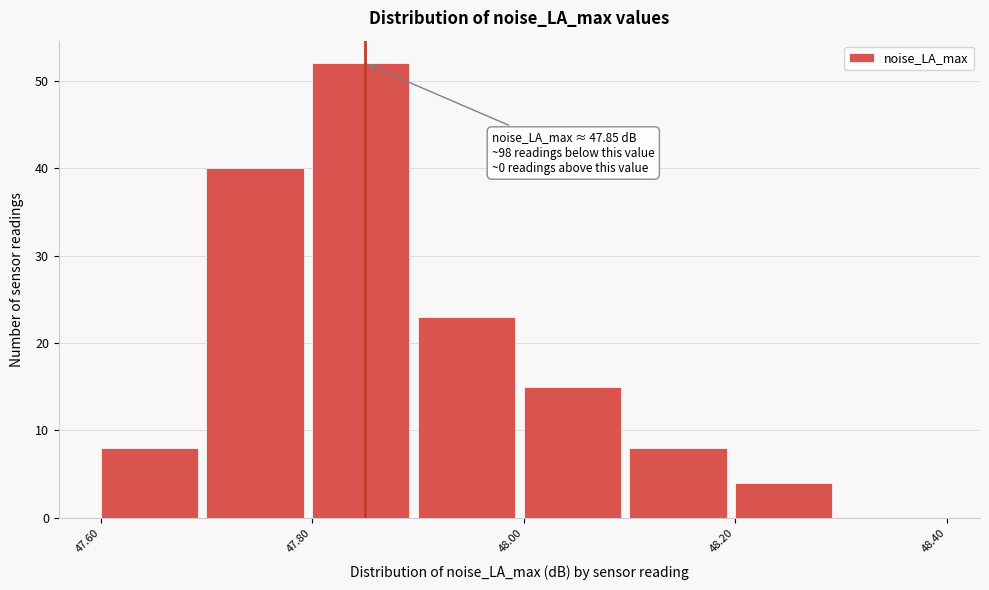

Which range on the x-axis has the tallest bar?

47.8 to 47.9